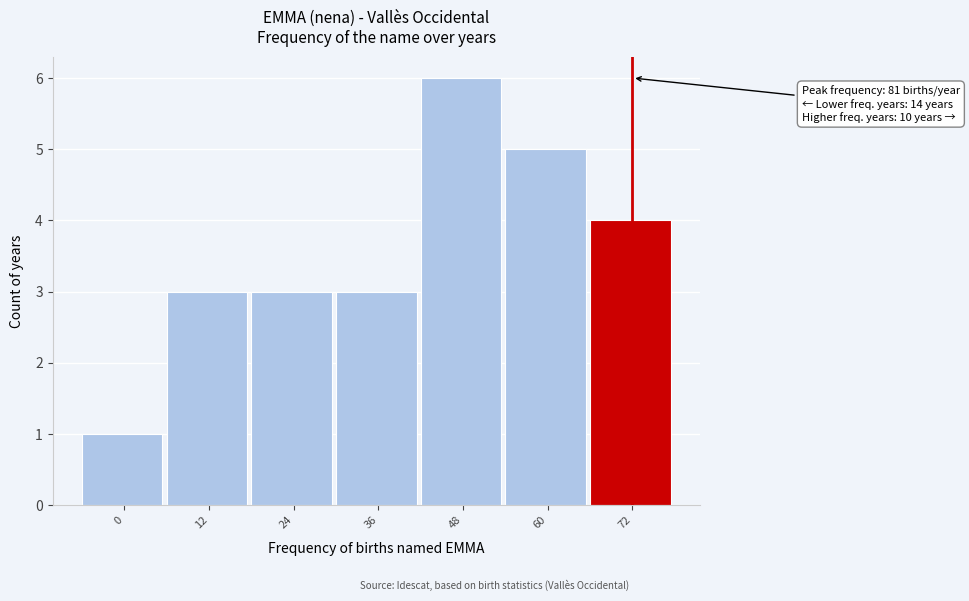

Reading left to right, list all the values displayed in this chart.

0=1	12=3	24=3	36=3	48=6	60=5	72=4